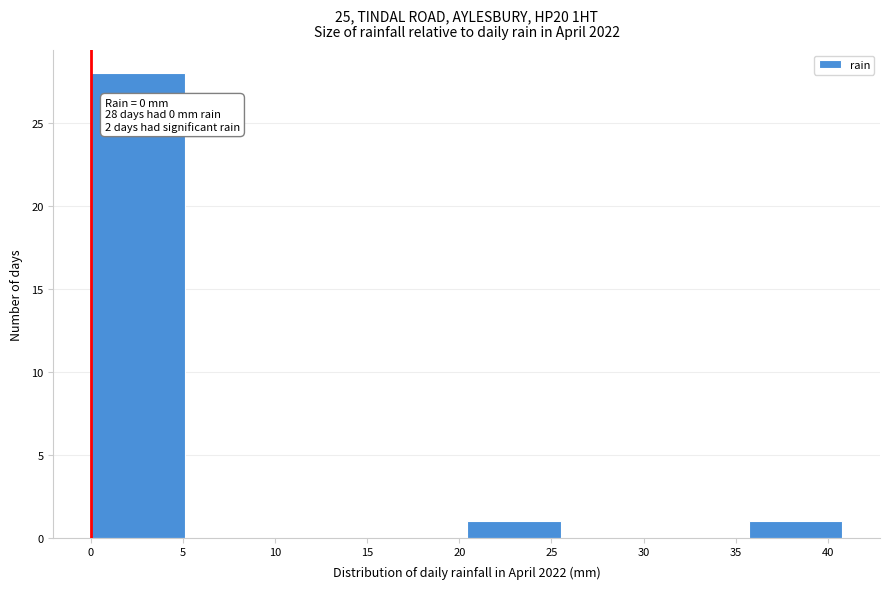

Over which range of the x-axis is the bar tallest?

0.0 to 5.1